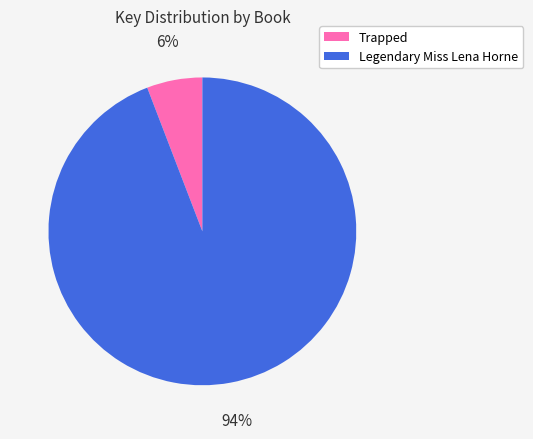

Which category has the biggest portion of the pie?

Legendary Miss Lena Horne